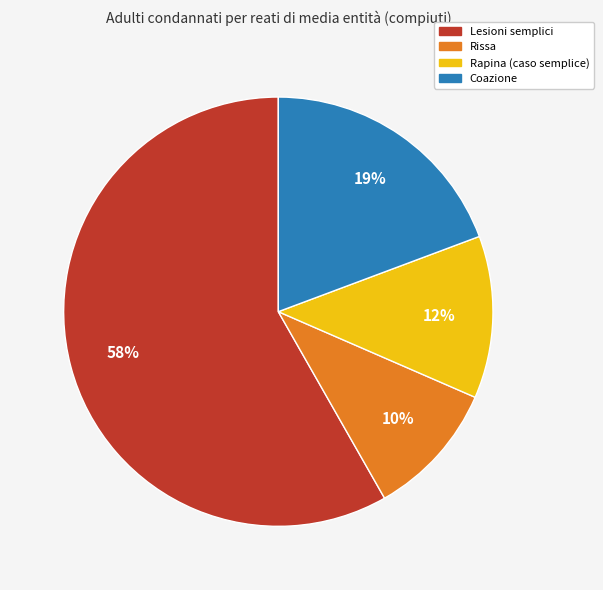

Which category has the biggest portion of the pie?

Lesioni semplici